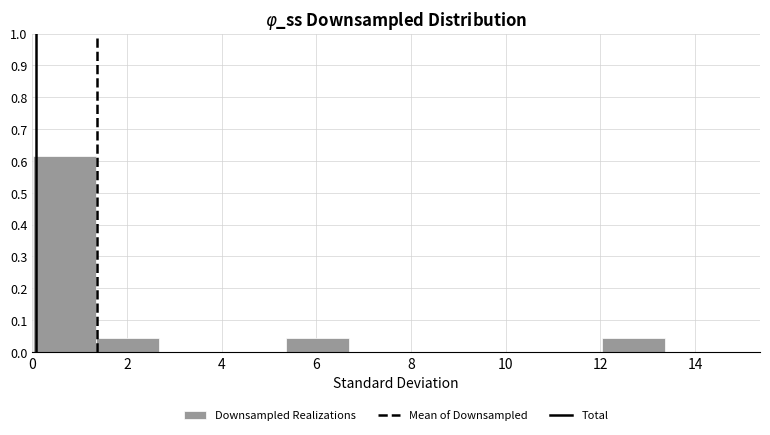

Reading left to right, transcribe this chart: for each bar, give the range it covers on the x-axis and its height. Neither the bar edges nor the heights are printed on the chart, so give them approximately, as read against the axes.

0.0 to 1.4: 0.62
1.4 to 2.6: 0.04
2.6 to 4.0: 0
4.0 to 5.4: 0
5.4 to 6.6: 0.04
6.6 to 8.0: 0
8.0 to 9.4: 0
9.4 to 10.6: 0
10.6 to 12.0: 0
12.0 to 13.4: 0.04